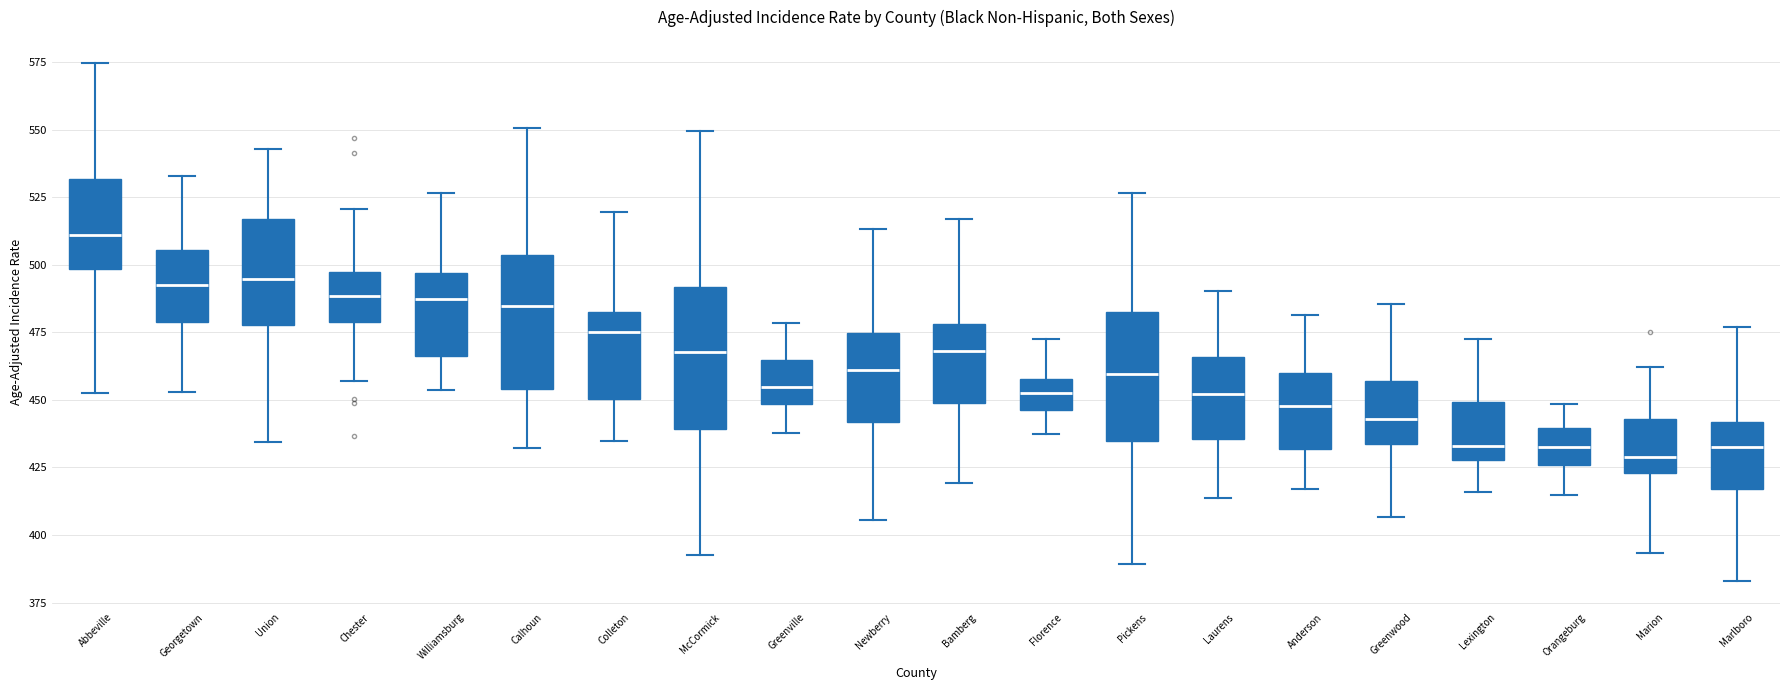

Where is the lower edge of the box for Lexington on the y-axis? The values are not printed on the chart, so give them approximately, as read against the axis.

430